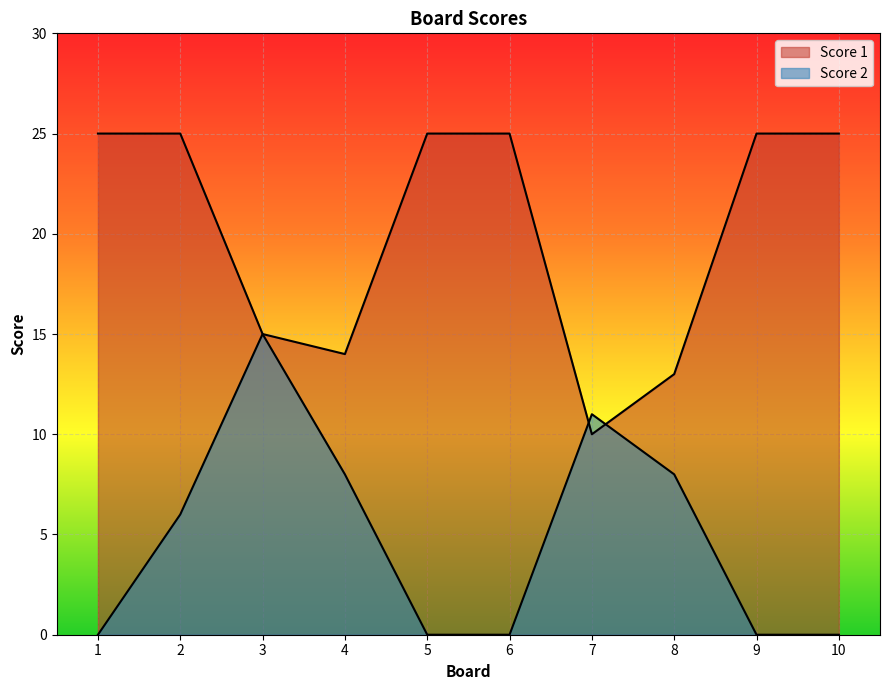

What are all the series names shown in the legend?

Score 1, Score 2